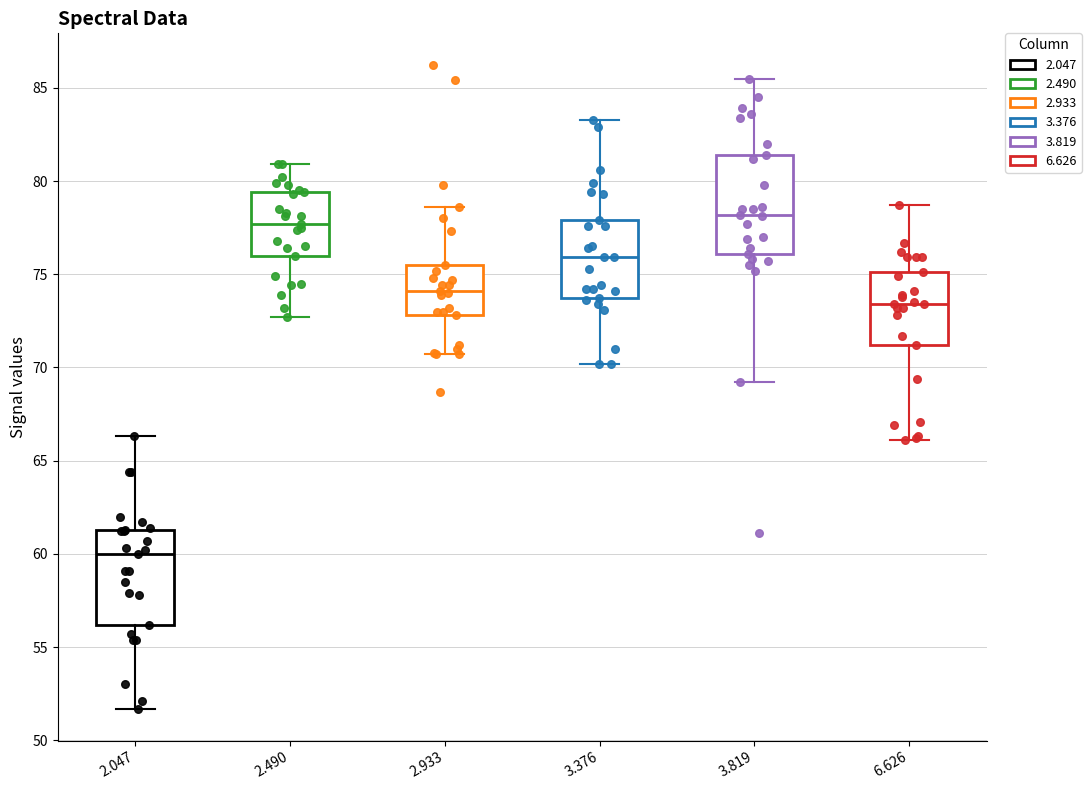

Reading left to right, read every box against the y-axis: the position of its median line, the range the box covers, and the ends of its whiskers. The values are not printed on the chart, so give them approximately, as read against the axis.

2.047: median 60.0, box 56.0 to 61.5, whiskers 51.5 to 66.5
2.490: median 77.5, box 76.0 to 79.5, whiskers 72.5 to 81.0
2.933: median 74.0, box 73.0 to 75.5, whiskers 70.5 to 78.5
3.376: median 76.0, box 73.5 to 78.0, whiskers 70.0 to 83.5
3.819: median 78.0, box 76.0 to 81.5, whiskers 69.0 to 85.5
6.626: median 73.5, box 71.0 to 75.0, whiskers 66.0 to 78.5